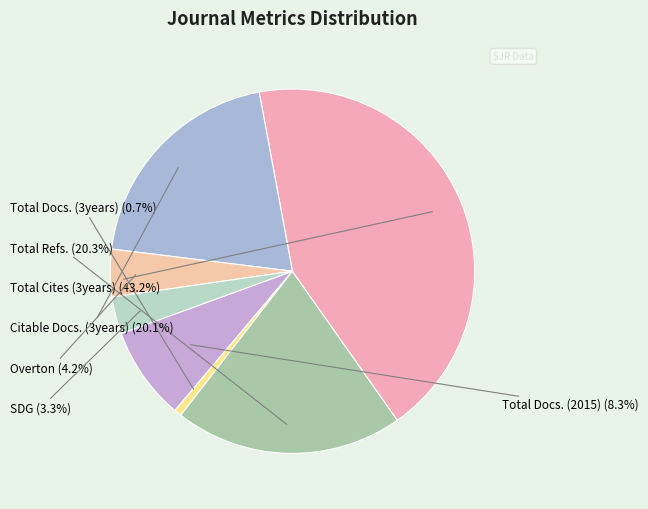

What is the change in value from Total Refs. to Citable Docs. (3years)?

-1